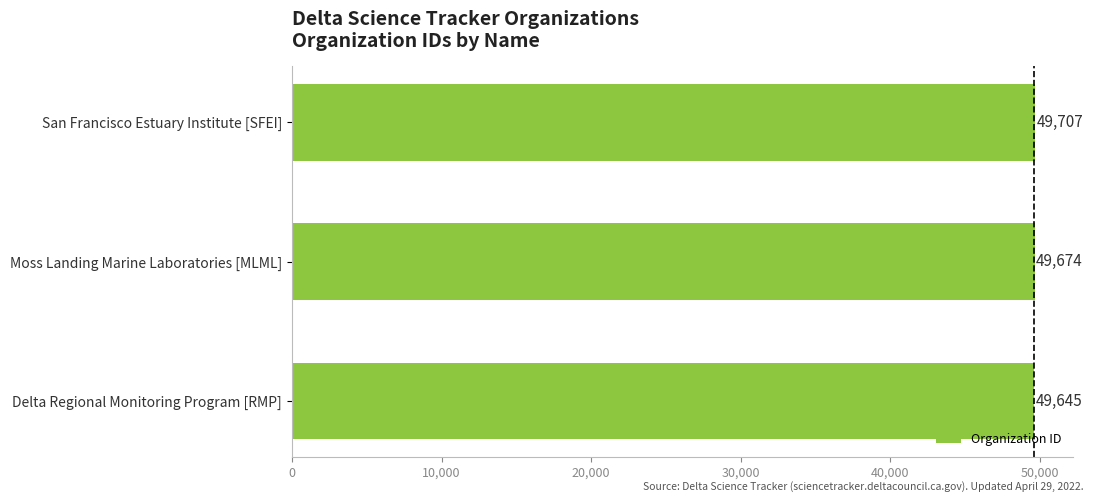

Are the bars horizontal?

Yes